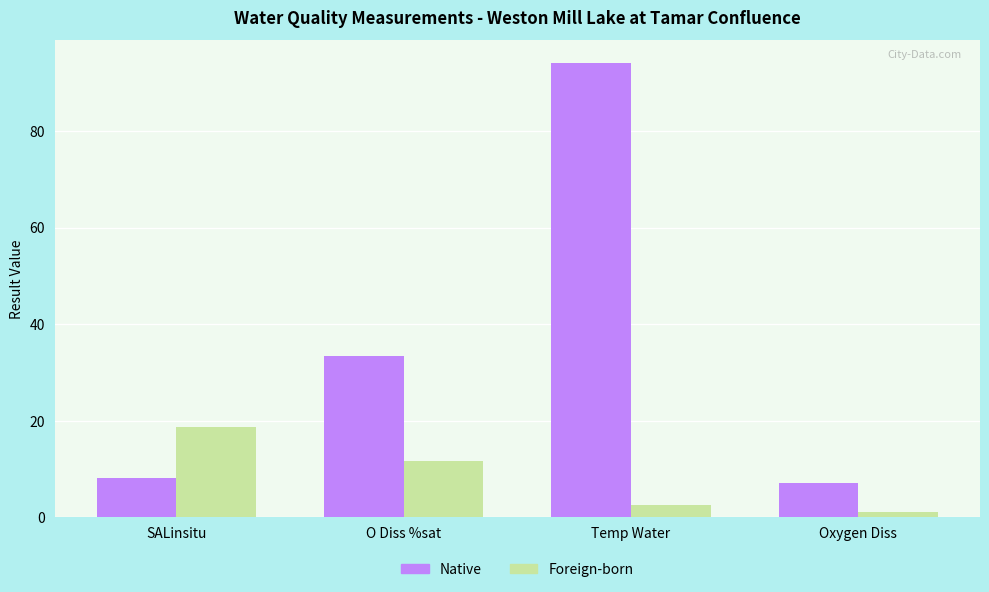

What is the difference between the Foreign-born values at Temp Water and O Diss %sat?

9.2